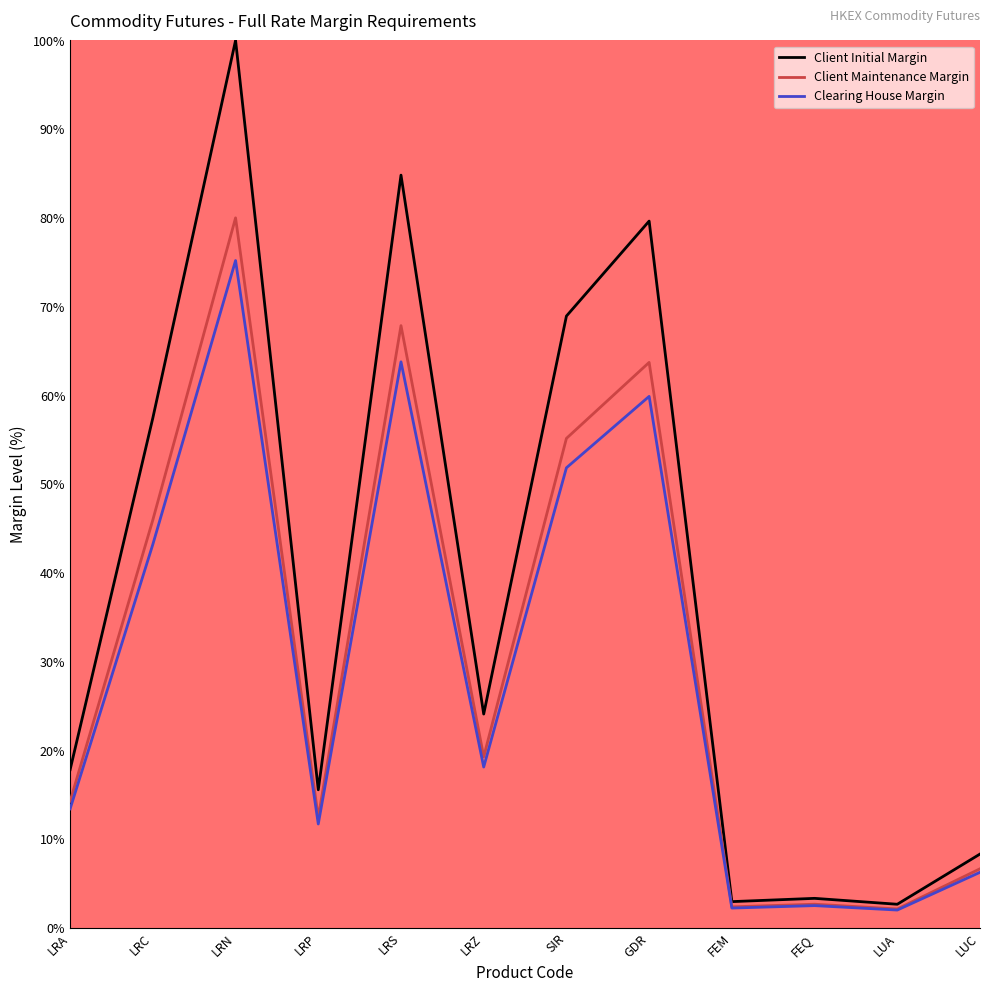

True or false: Clearing House Margin has more than 0 interior local peaks.

True